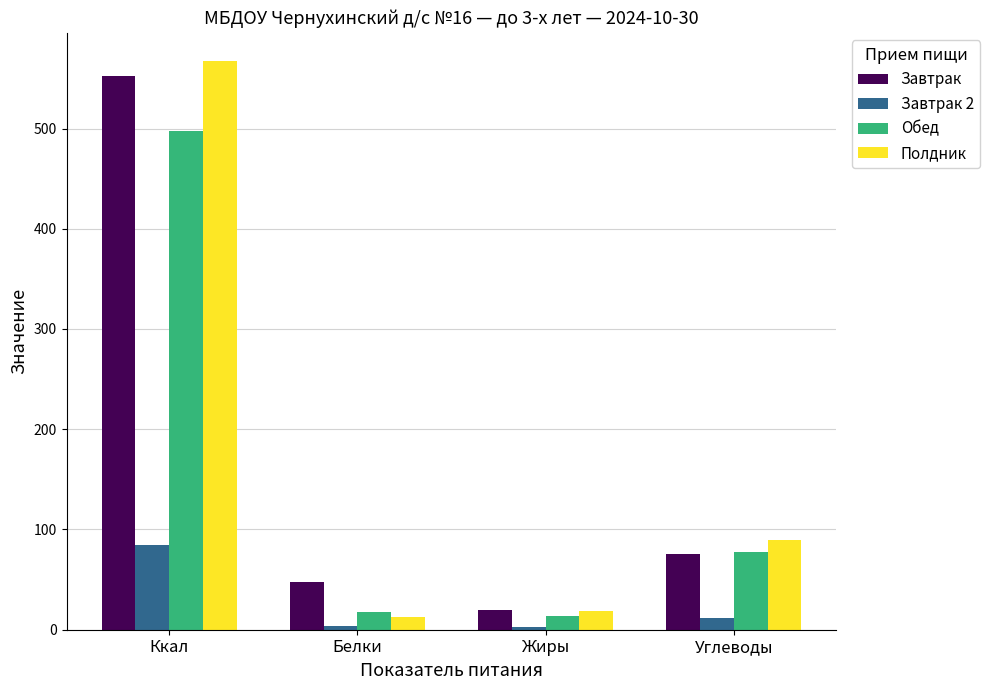

Is the value of Завтрак at Белки greater than the value of Завтрак 2 at Белки?

Yes